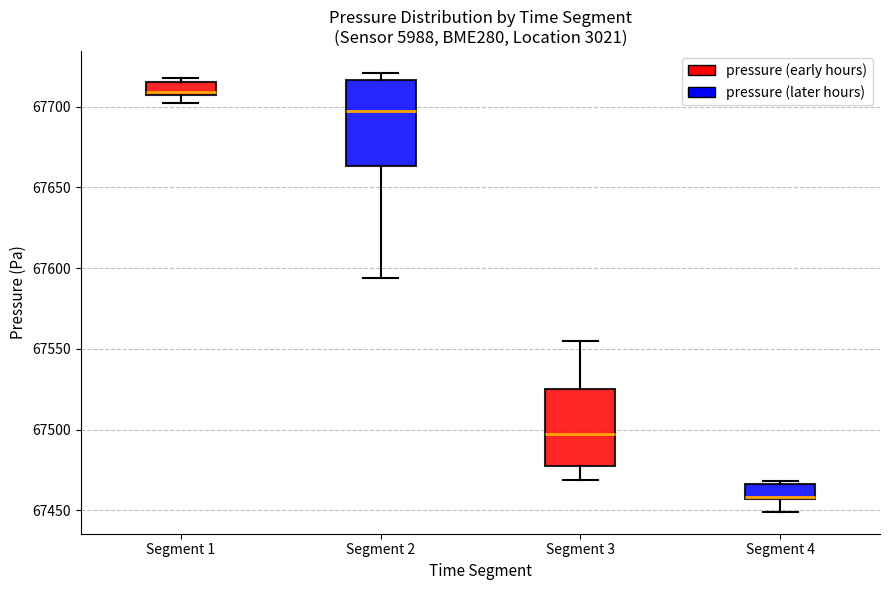

Which box's median line is the lowest?

Segment 4